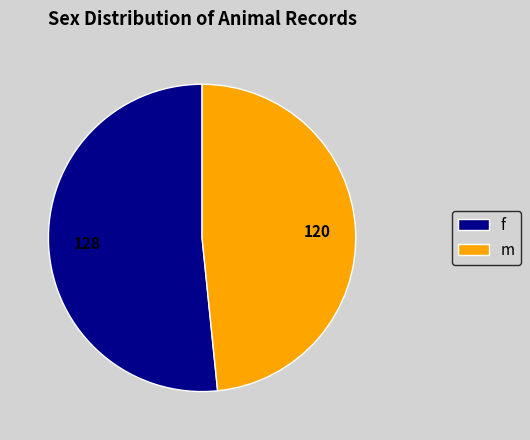

Which has a higher value, f or m?

f